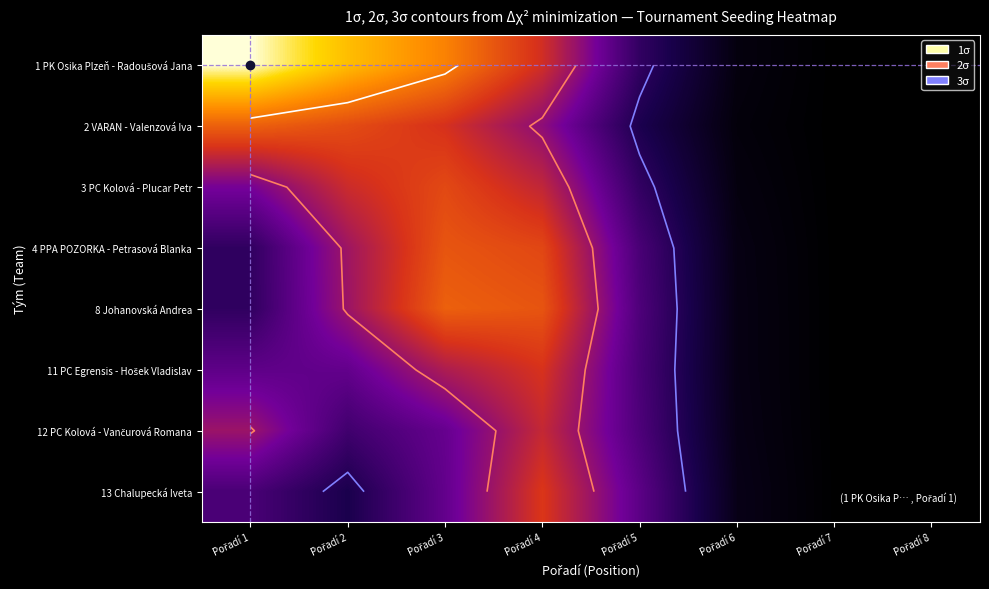

Which has a higher value, Pořadí 8 or Pořadí 2?

Pořadí 2